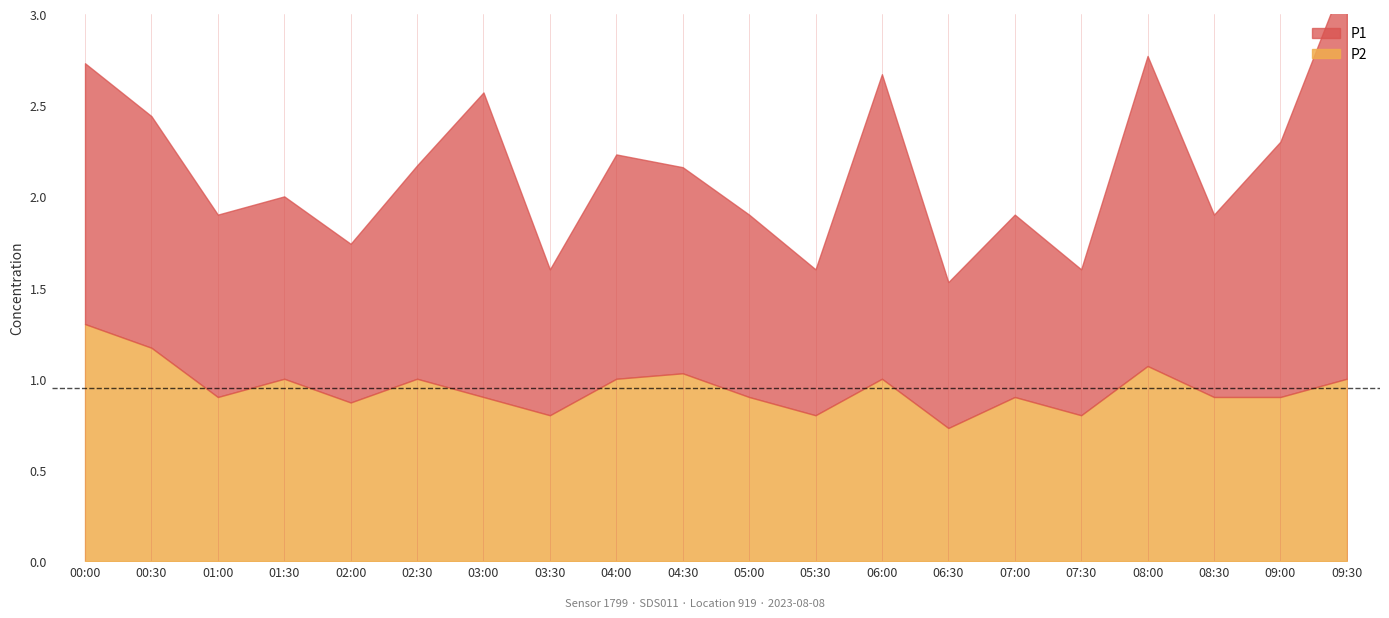

What is the difference between the maximum and minimum values in the P2 series?

0.6